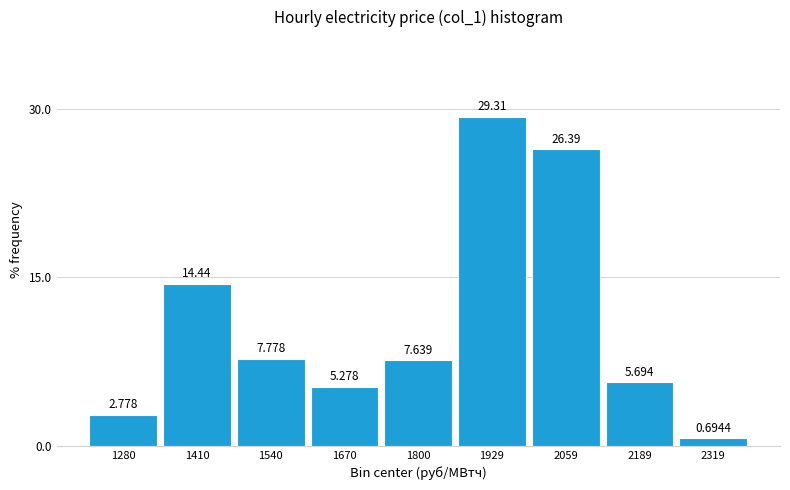

What is the height of the bar covering 1480 to 1600 on the x-axis? The bar edges are not printed on the chart, so give them approximately, as read against the axis.

7.7778